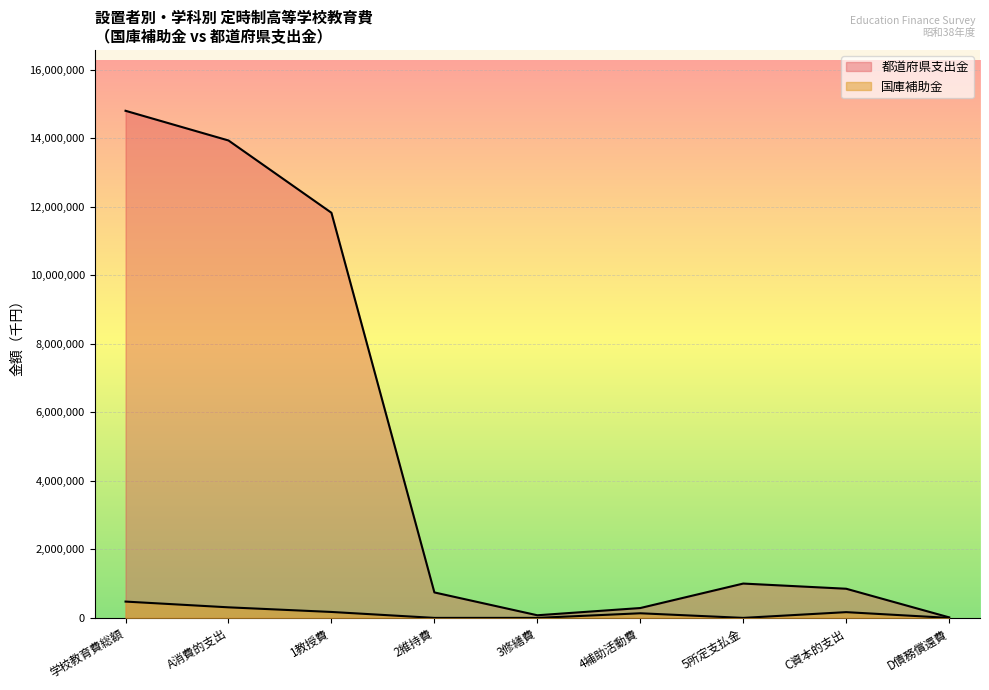

True or false: 都道府県支出金 and 国庫補助金 intersect in this chart.

False